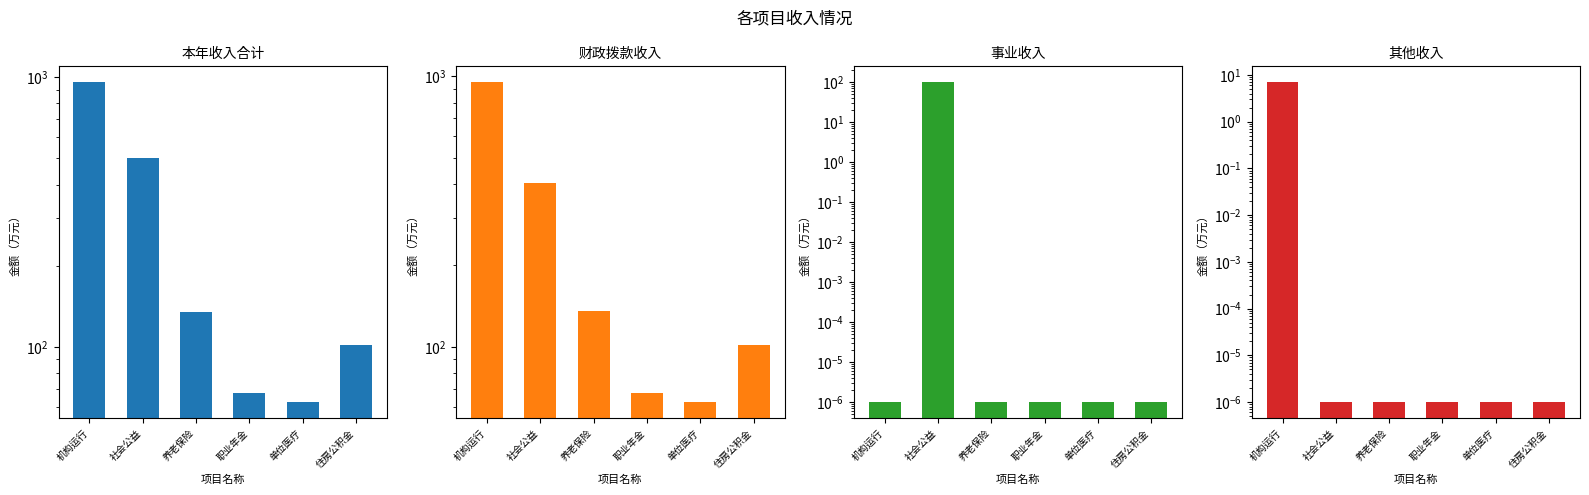

Reading left to right, list all the values displayed in this chart.

本年收入合计: 机构运行=957.1	社会公益=500.0	养老保险=135.1	职业年金=67.6	单位医疗=62.5	住房公积金=101.3
财政拨款收入: 机构运行=950.2	社会公益=402.0	养老保险=135.1	职业年金=67.6	单位医疗=62.5	住房公积金=101.3
事业收入: 机构运行=0.0	社会公益=98.0	养老保险=0.0	职业年金=0.0	单位医疗=0.0	住房公积金=0.0
其他收入: 机构运行=6.9	社会公益=0.0	养老保险=0.0	职业年金=0.0	单位医疗=0.0	住房公积金=0.0